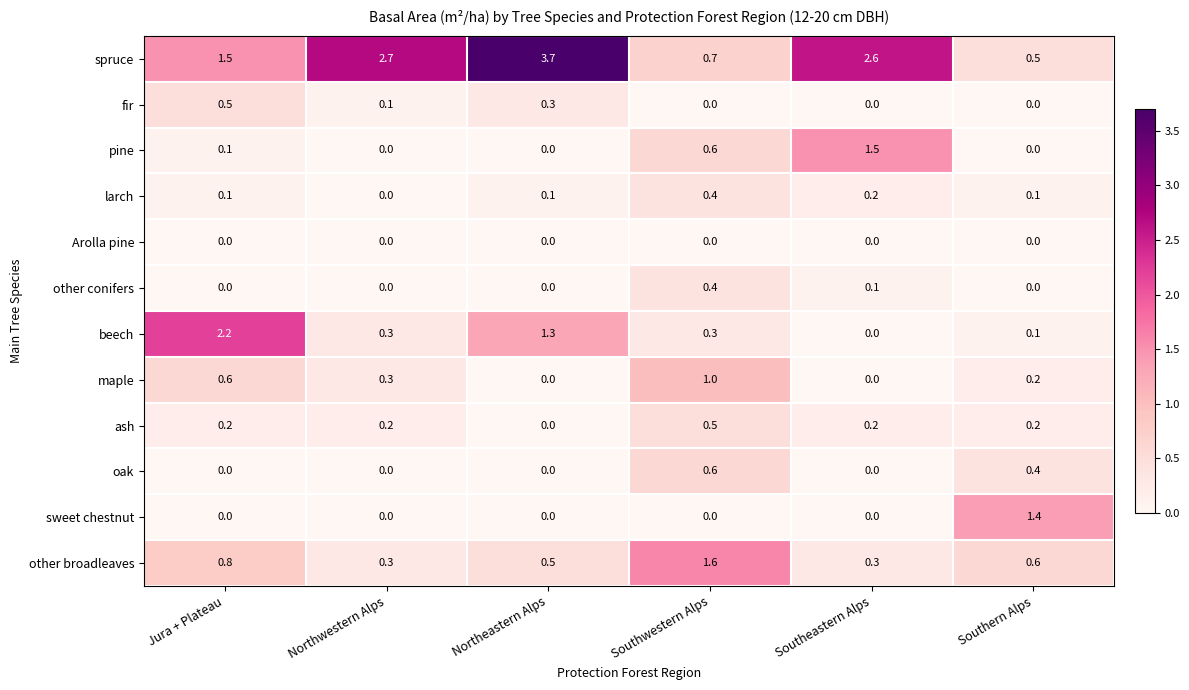

Which series has the widest spread of values?

spruce